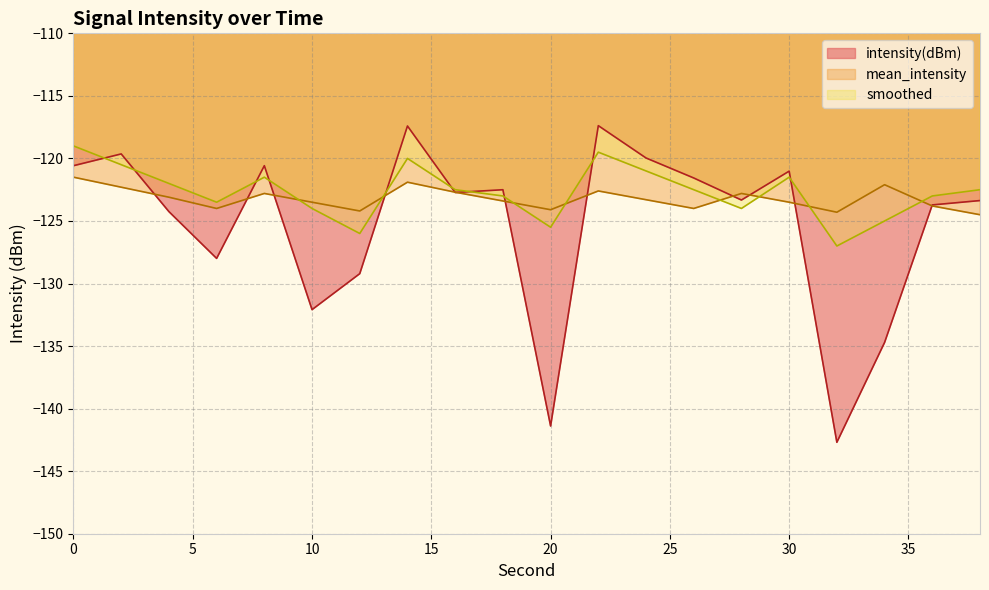

What is the sum of all smoothed values?

-2453.5